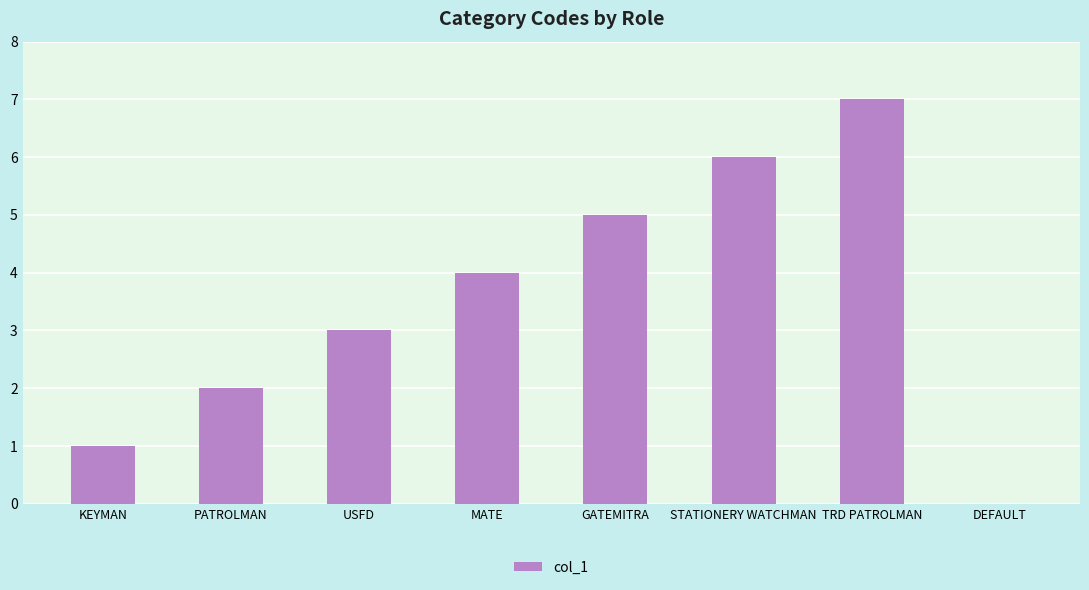

True or false: the data shows 5 at USFD.

False